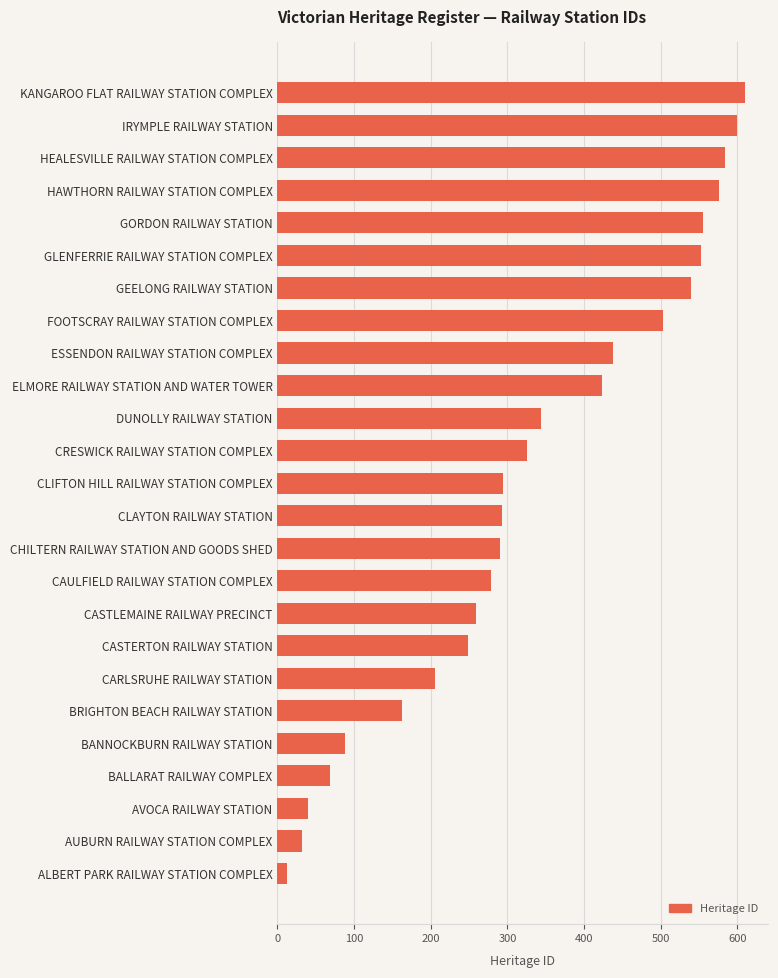

What is the label of the 16th bar from the top?

CAULFIELD RAILWAY STATION COMPLEX